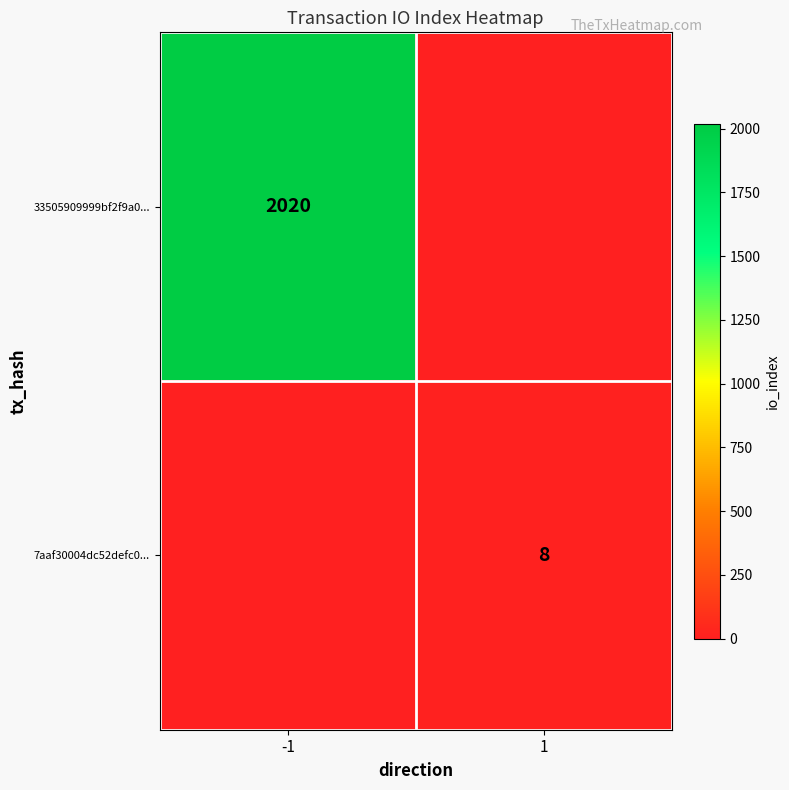

The value of 33505909999bf2f9a0... at -1 is 2986. True or false?

False